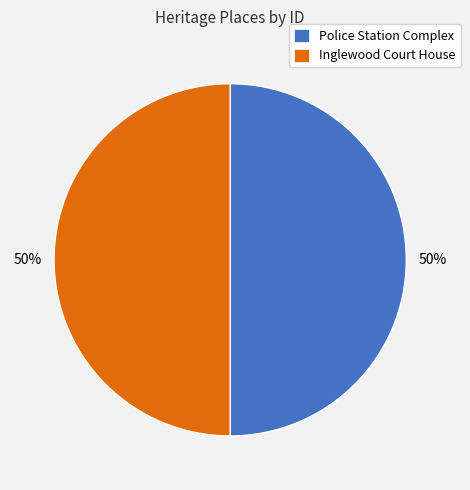

Combined, do Police Station Complex and Inglewood Court House account for over 50%?

Yes